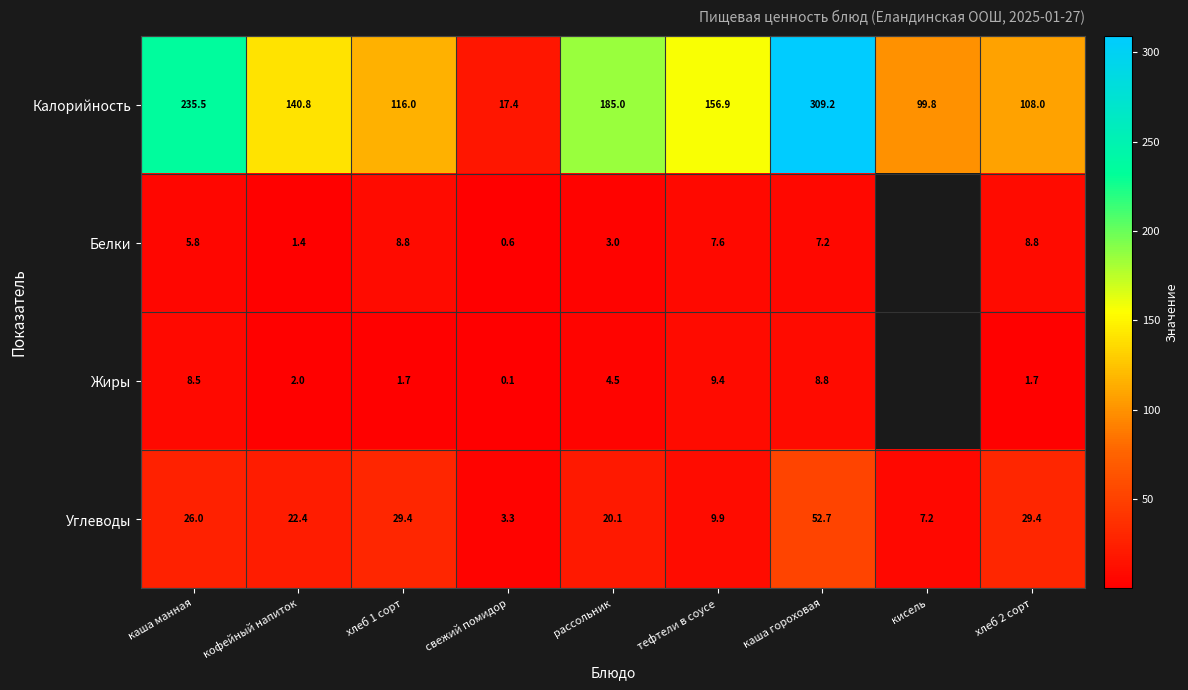

What is the sum of all Углеводы values?

200.3